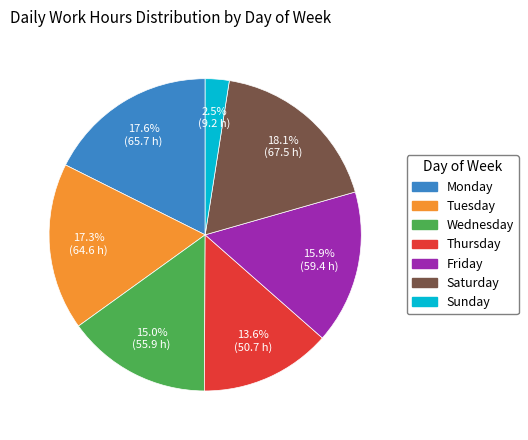

What percentage do Sunday and Monday together represent?

20.1%